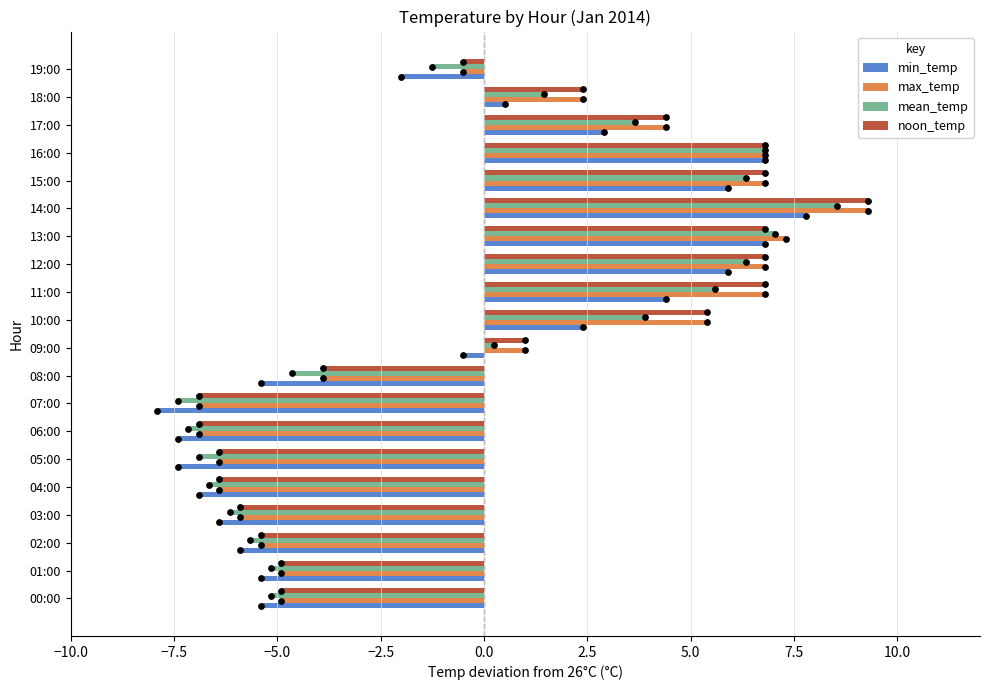

Which series has the largest total across all categories?

max_temp